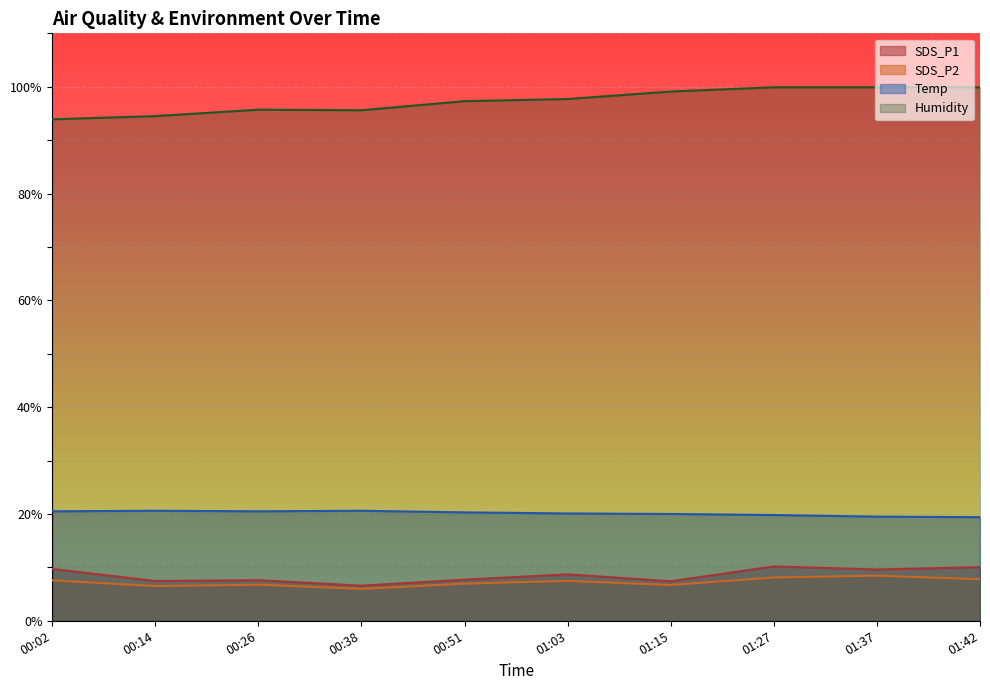

How many lines are shown in the chart?

4